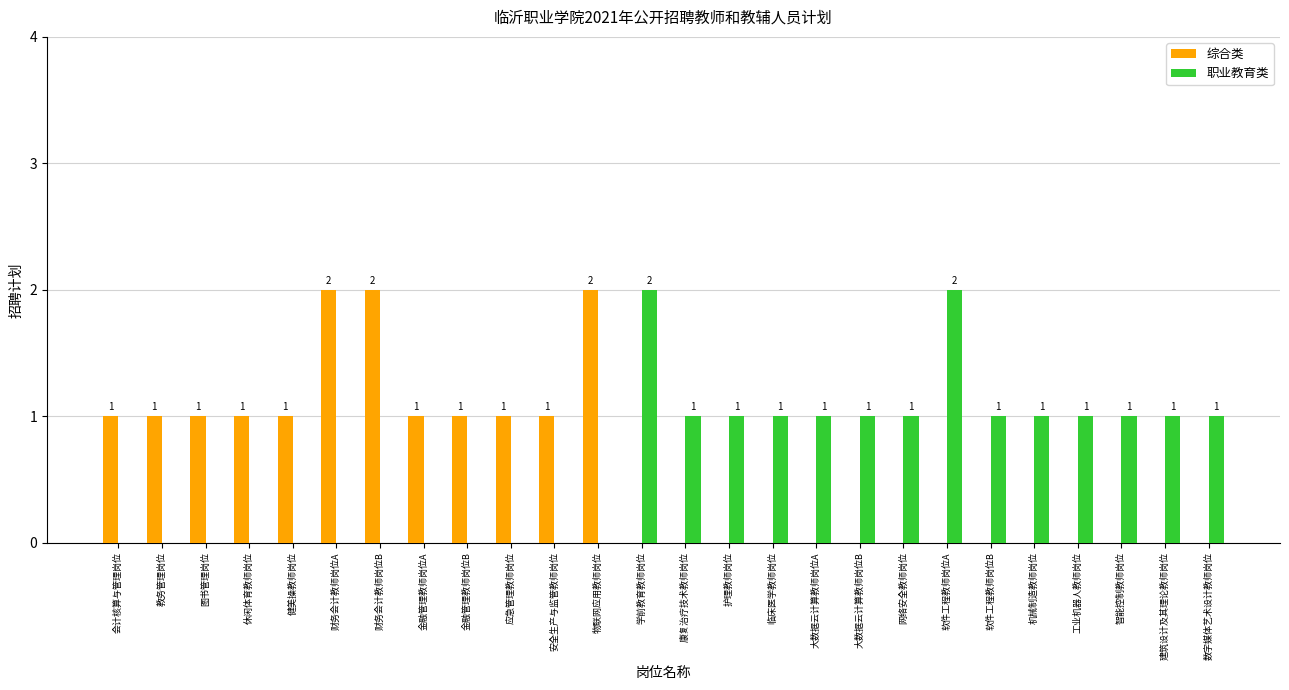

How many 职业教育类 values are between 0 and 1?

24